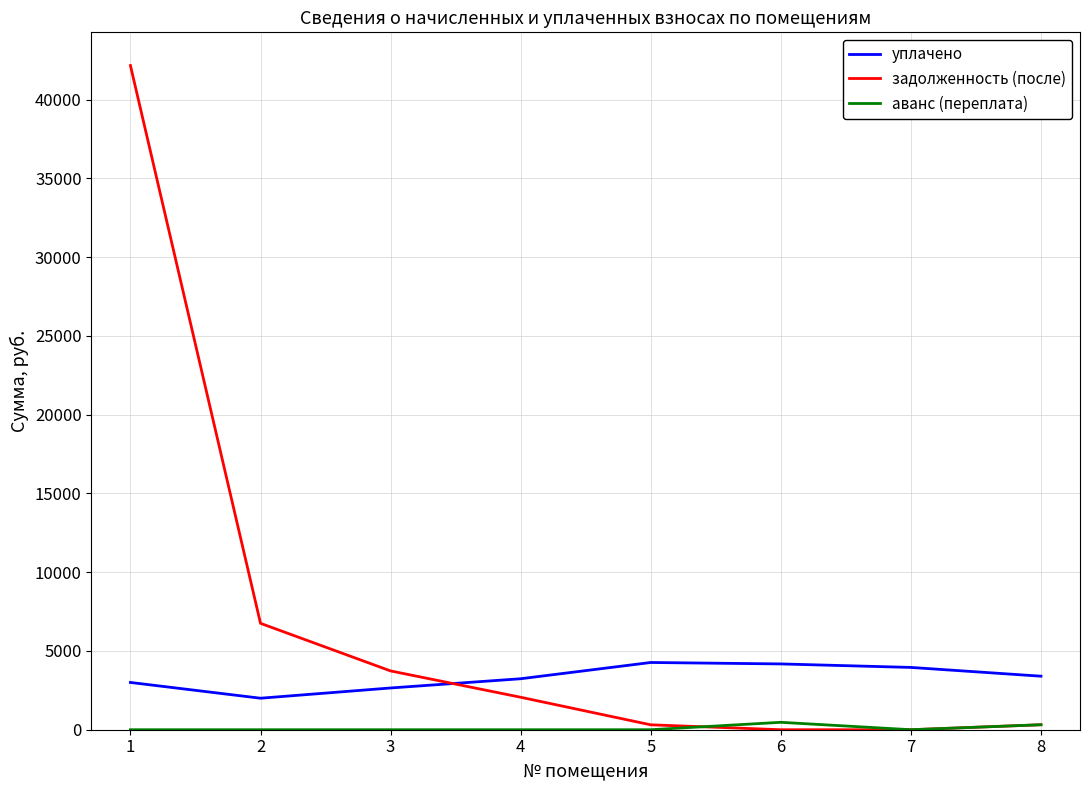

Which series has the largest total across all categories?

задолженность (после)